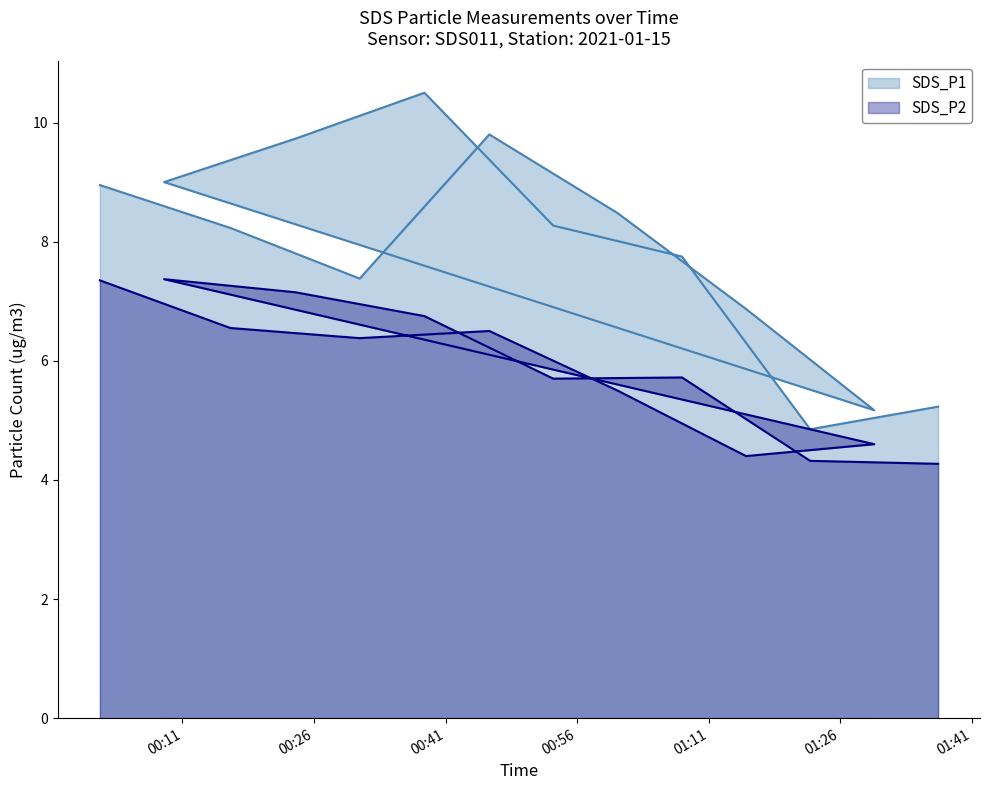

True or false: SDS_P2 and SDS_P1 intersect in this chart.

False